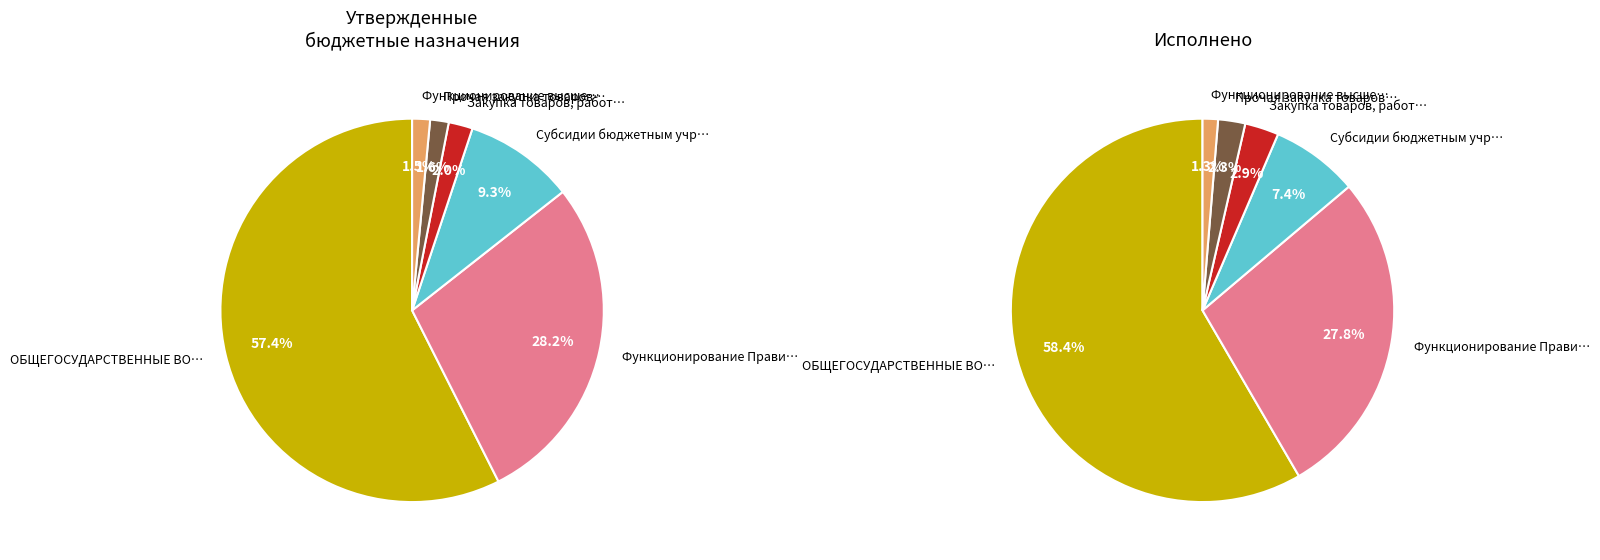

To the nearest percent, what portion does Функционирование Правительства represent?

28%